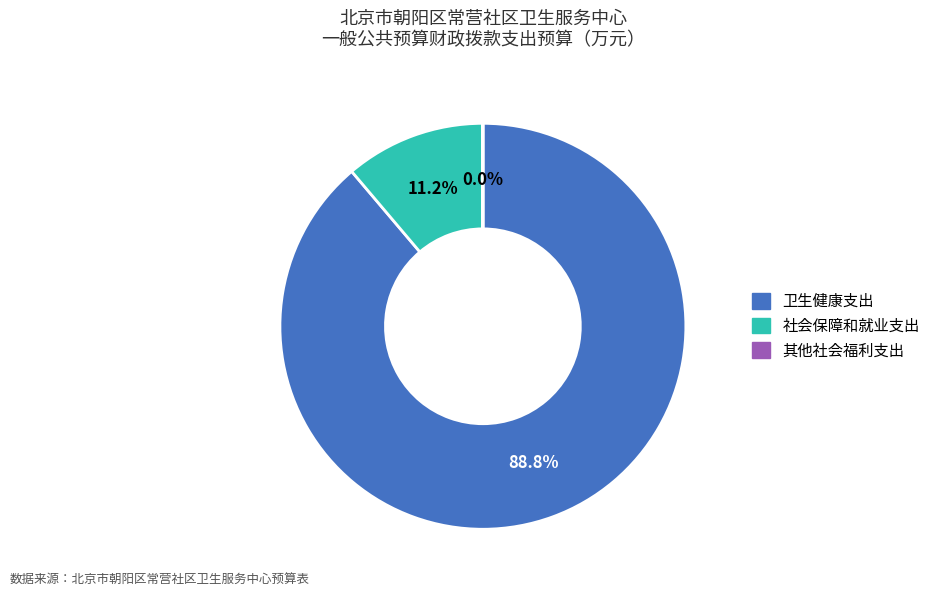

Is it true that 卫生健康支出 is 89% of the pie?

True